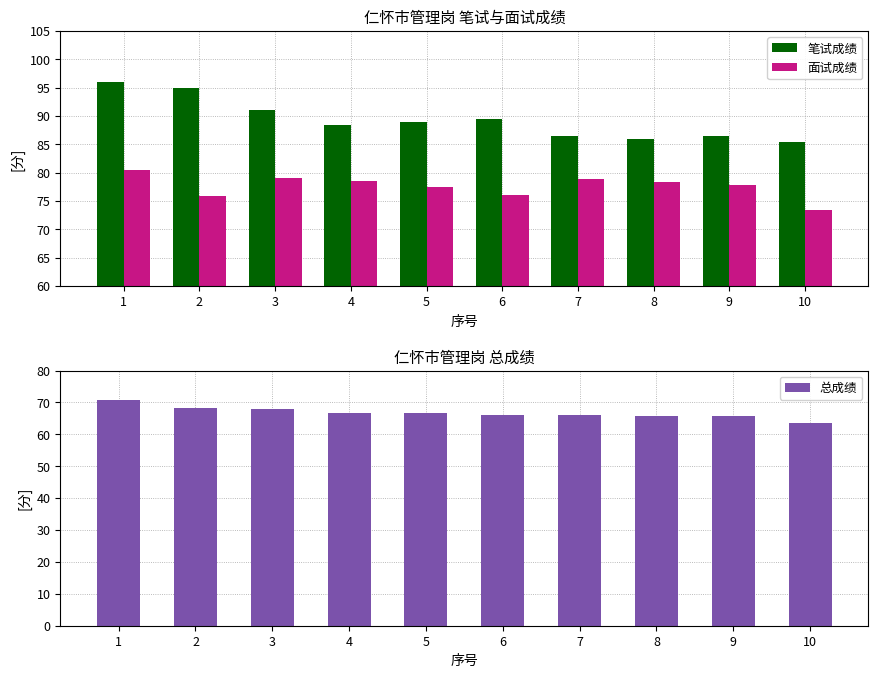

The value of 总成绩 at 6 is 104.8. True or false?

False